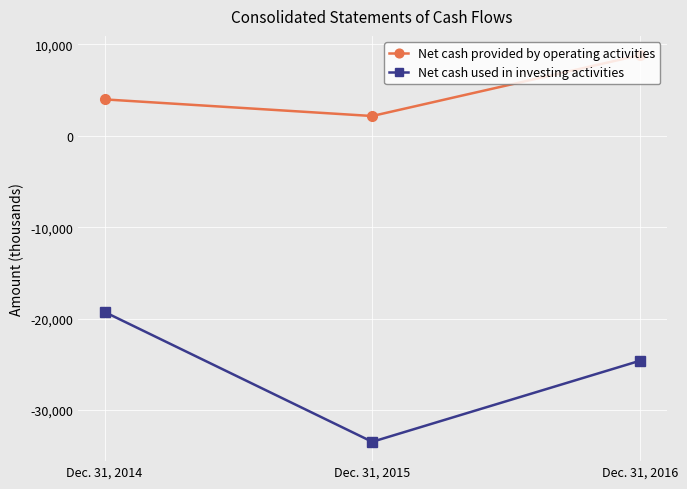

Reading right to left, extract all data points from this chart.

Net cash provided by operating activities: Dec. 31, 2016=8813	Dec. 31, 2015=2162	Dec. 31, 2014=3981
Net cash used in investing activities: Dec. 31, 2016=-24616	Dec. 31, 2015=-33478	Dec. 31, 2014=-19277